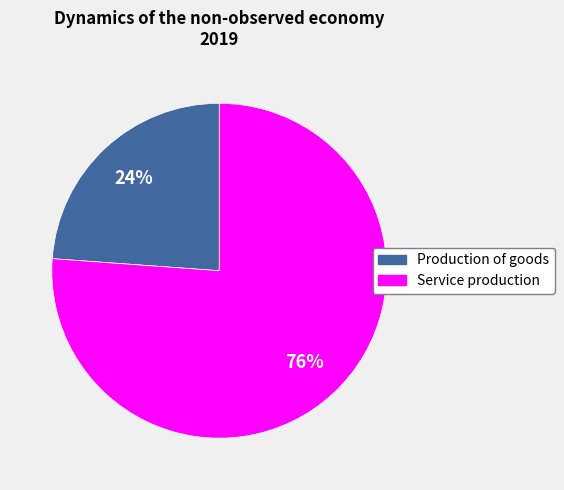

To the nearest percent, what is the difference between the largest and smallest slice percentages?

52%